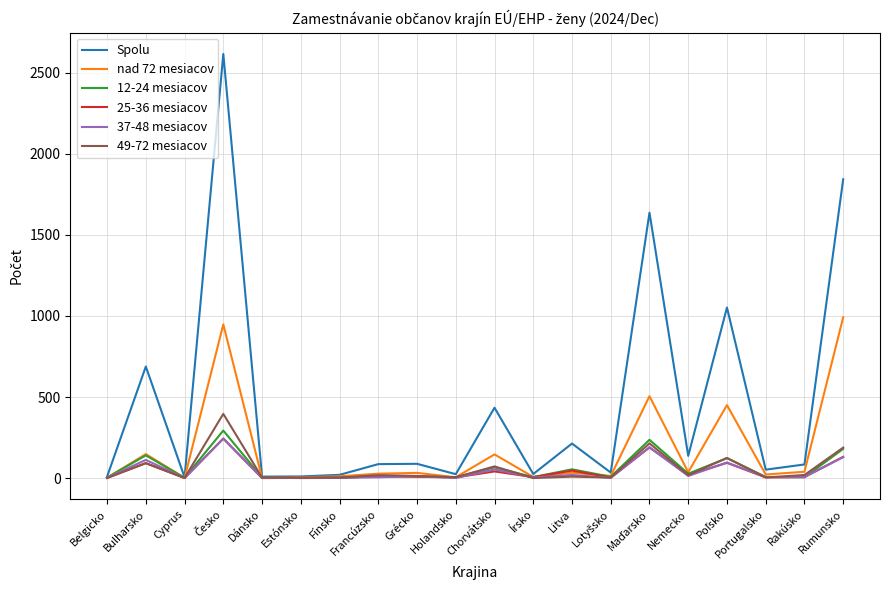

What is the difference between the second highest and second lowest values in the 37-48 mesiacov series?

189